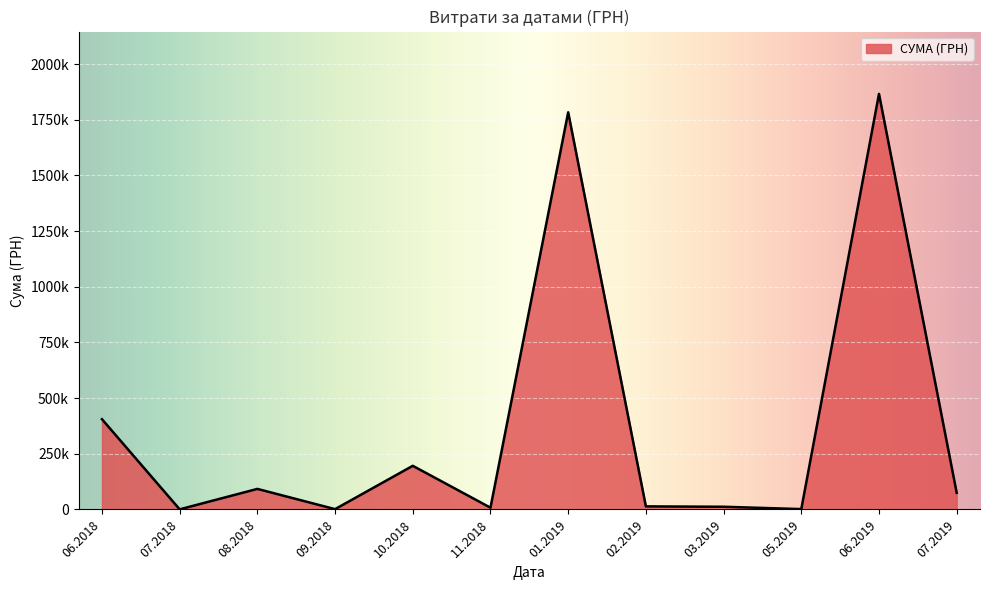

Does the chart have visible grid lines?

Yes